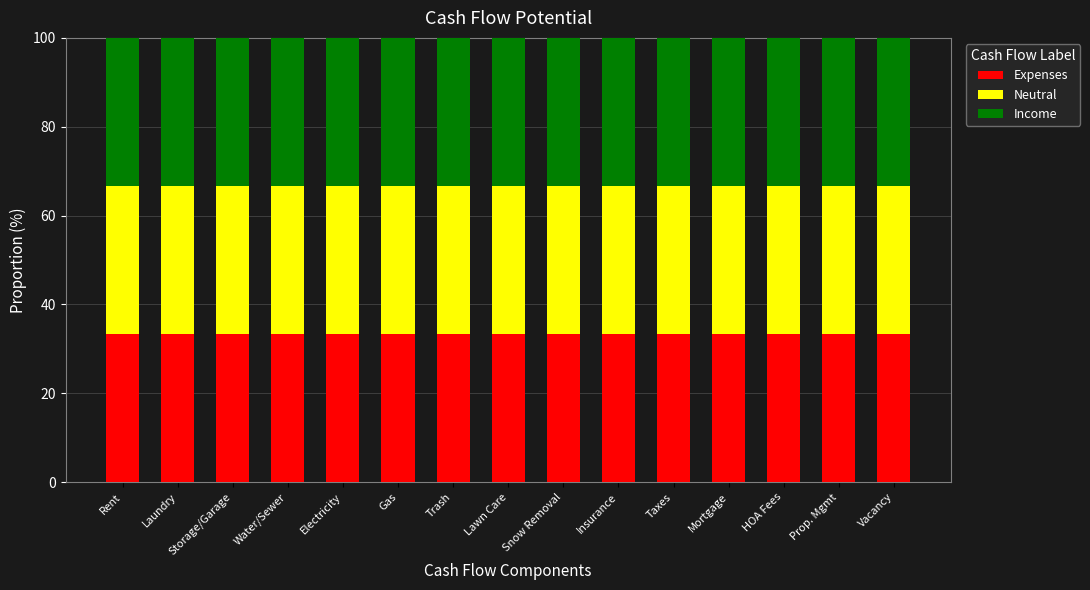

True or false: Expenses has a value of 22.4 at Gas.

False